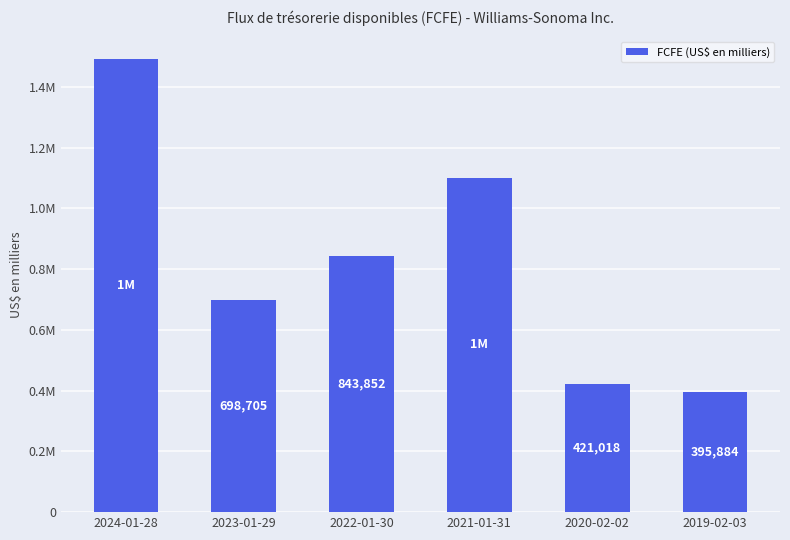

What position from the left is 2019-02-03?

6